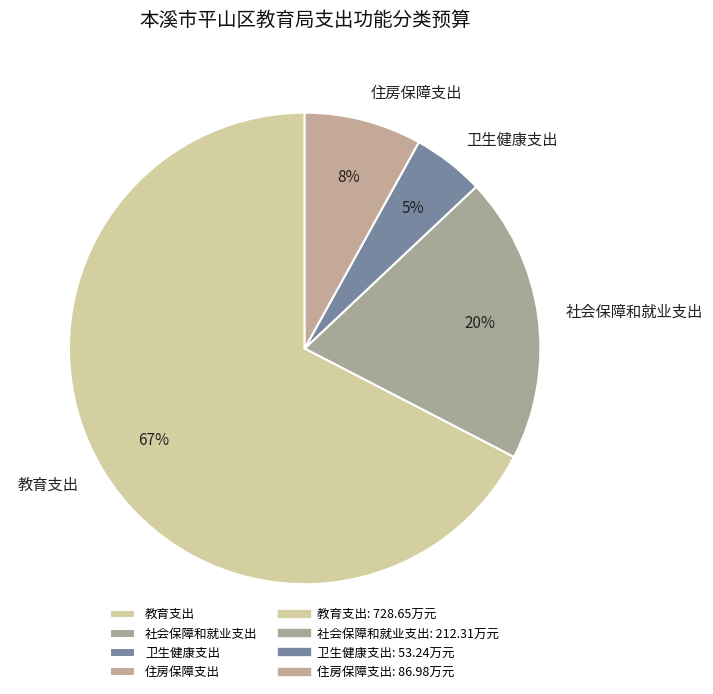

How many segments does this pie chart have?

4